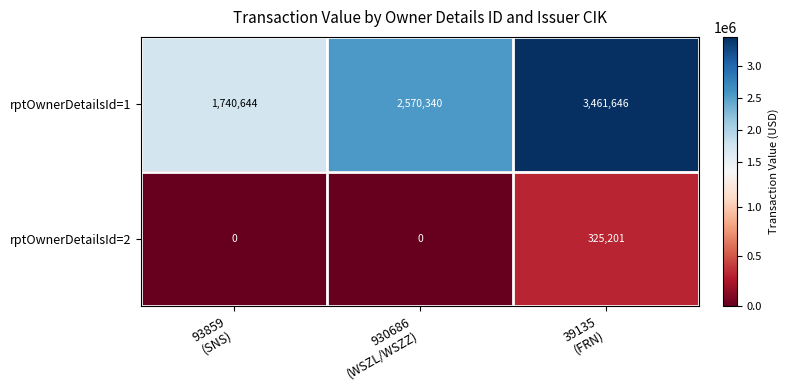

What is the sum of all rptOwnerDetailsId=2 values?

325201